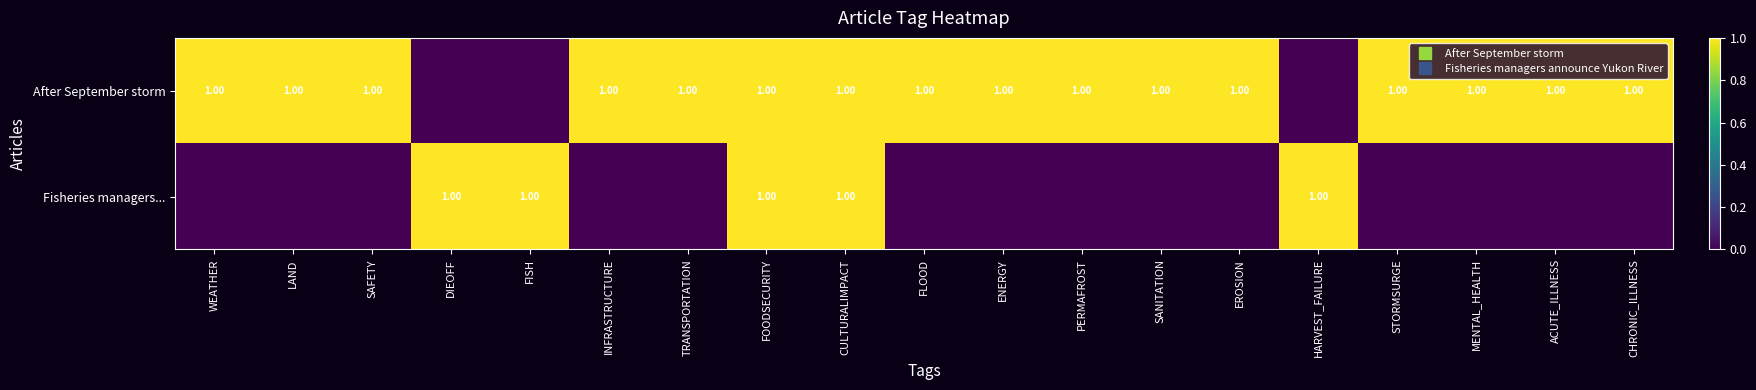

How many data points does each series have?

19